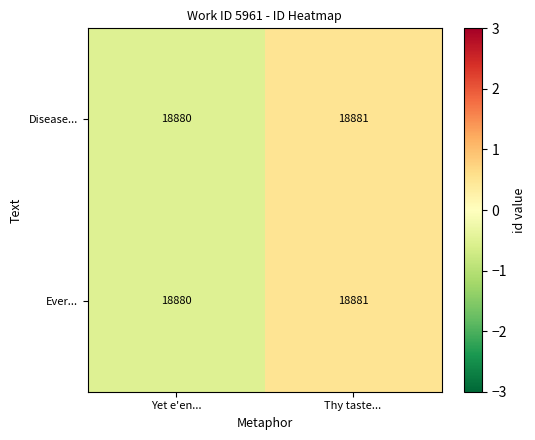

What is the smallest value displayed?

18880